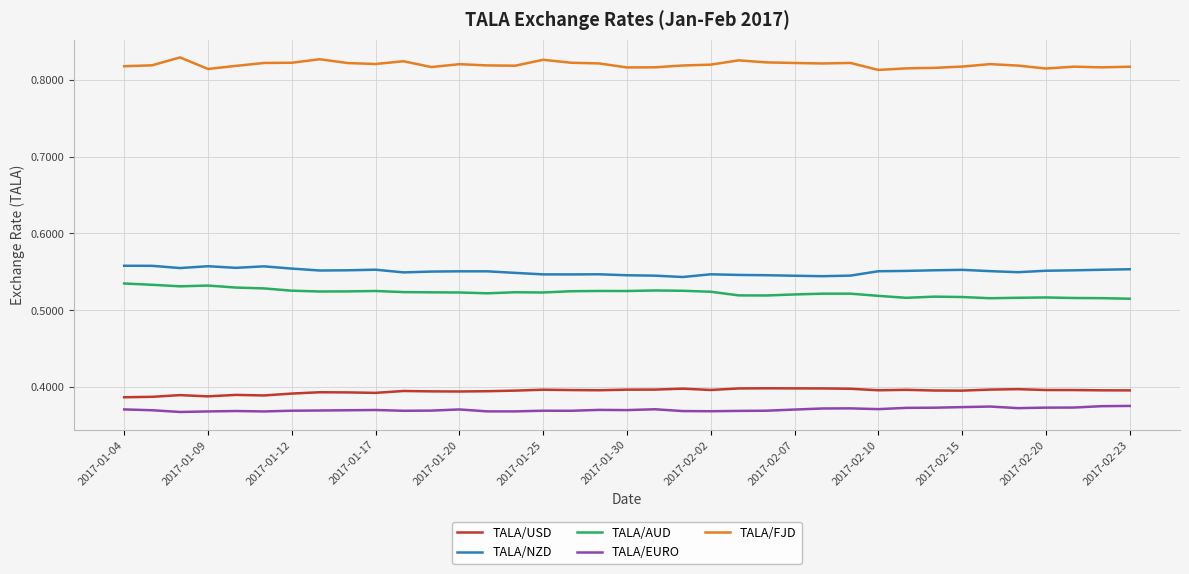

True or false: TALA/NZD and TALA/EURO intersect in this chart.

False